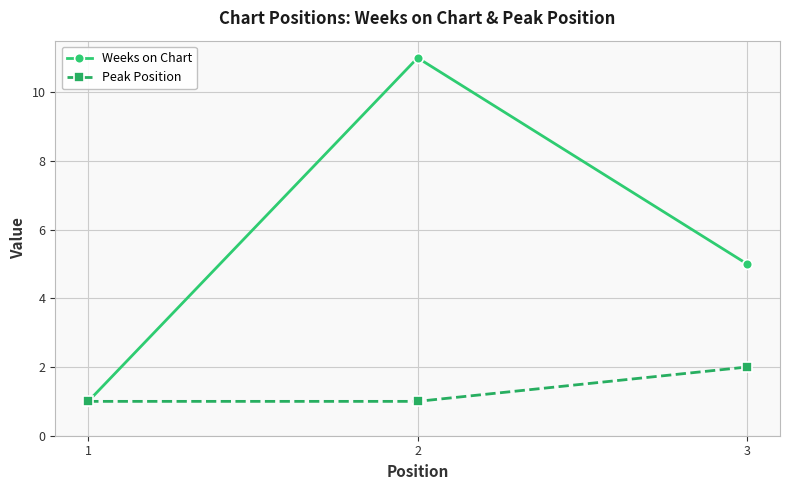

Which category has the highest value in the Weeks on Chart series?

2